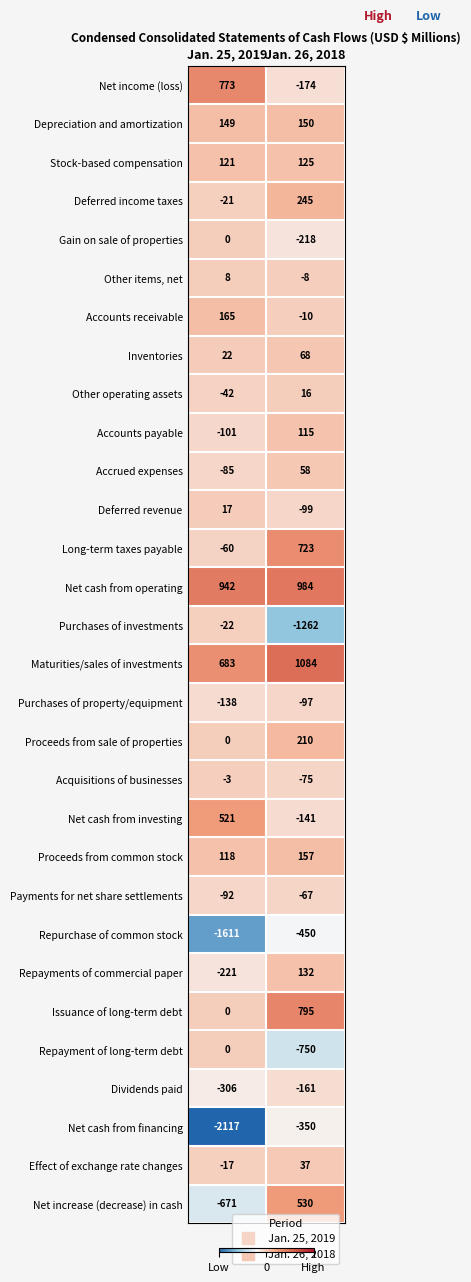

Which series has the widest spread of values?

Net cash from financing